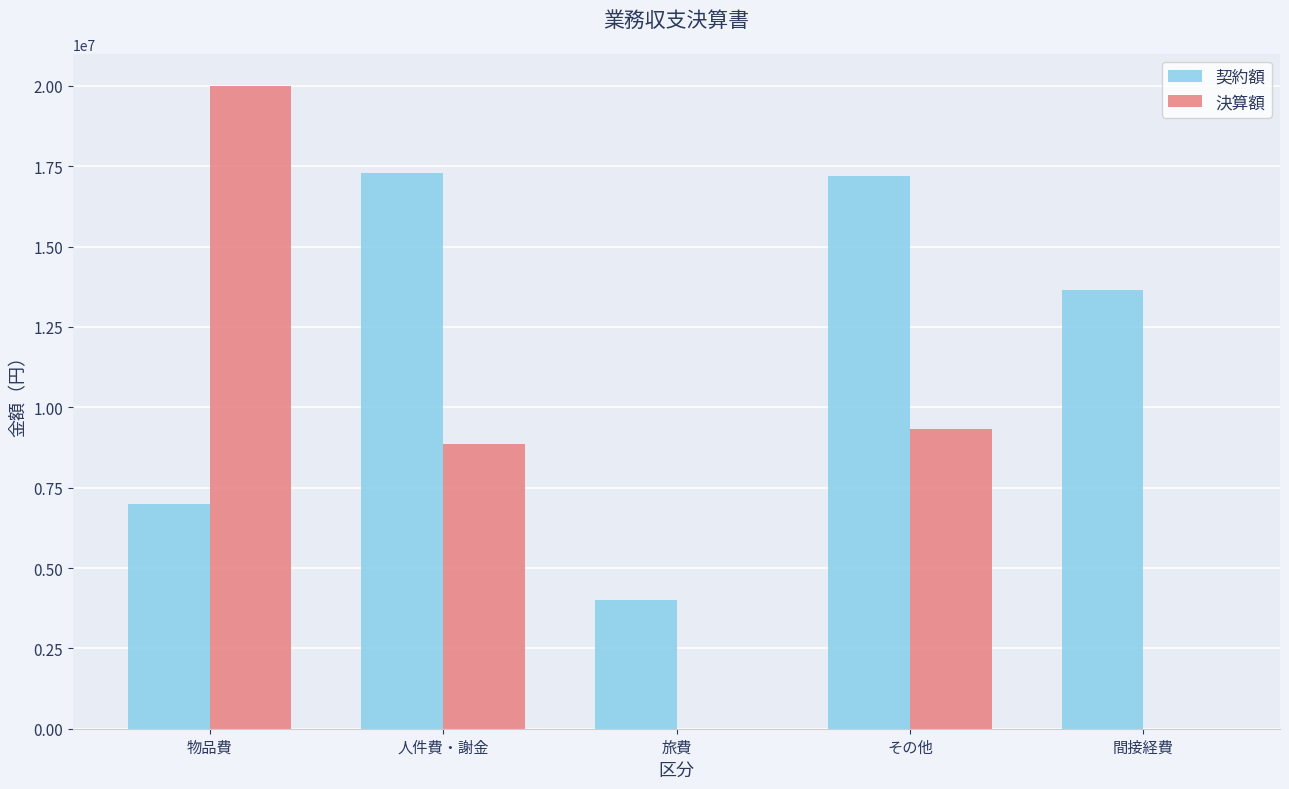

Which series changed the most between その他 and 間接経費?

決算額